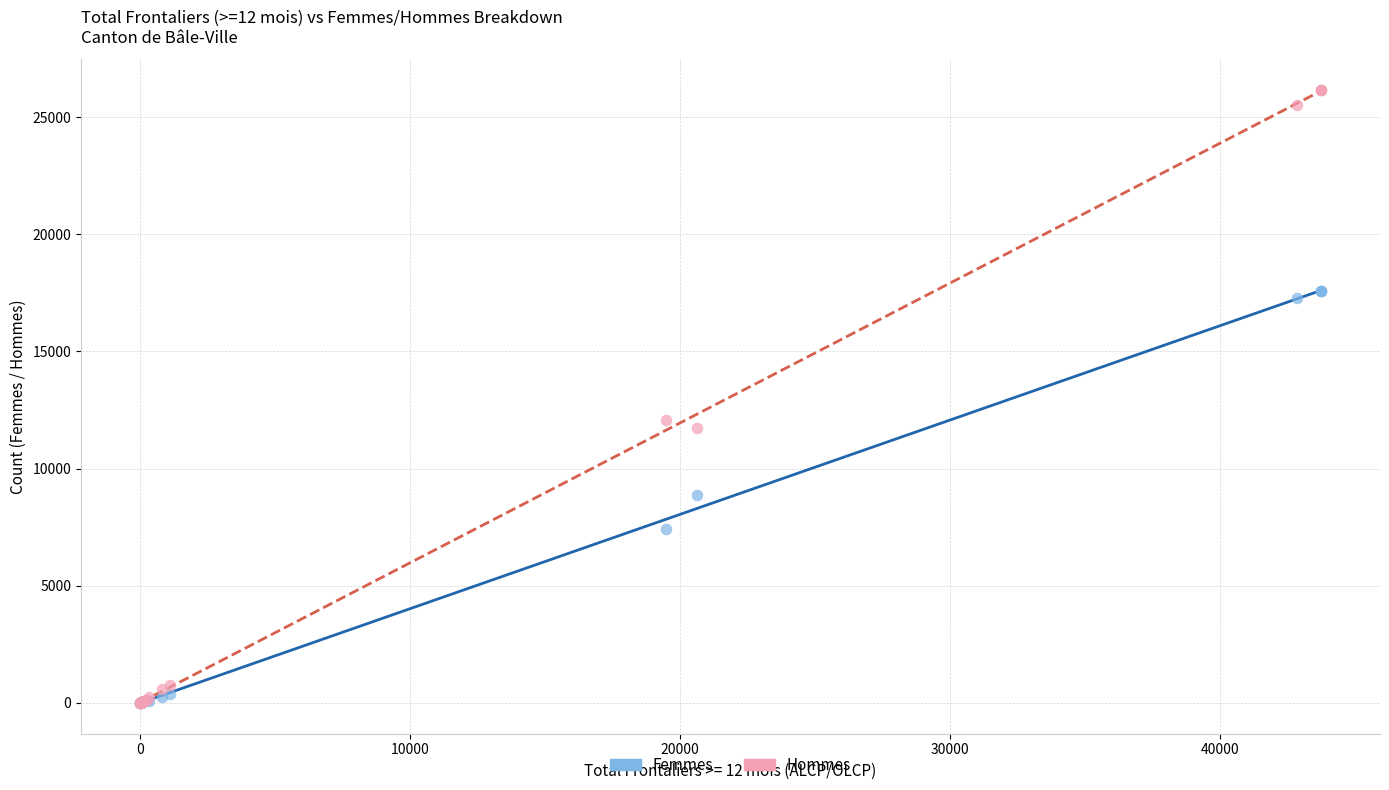

Which series contains the highest Y value?

Hommes